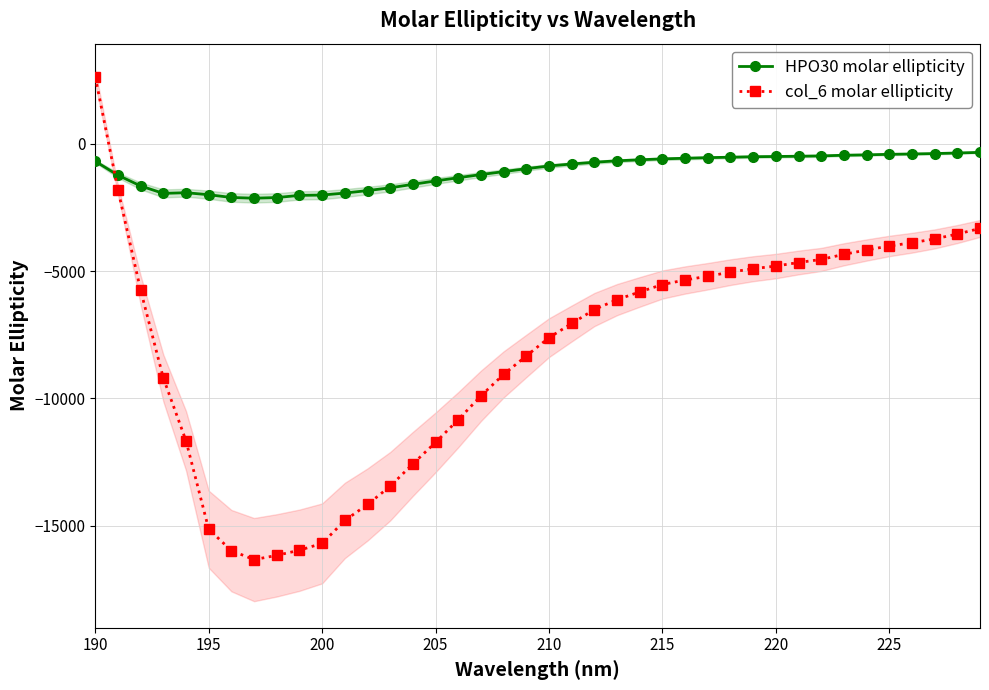

At which label does col_6 molar ellipticity reach its peak?

190